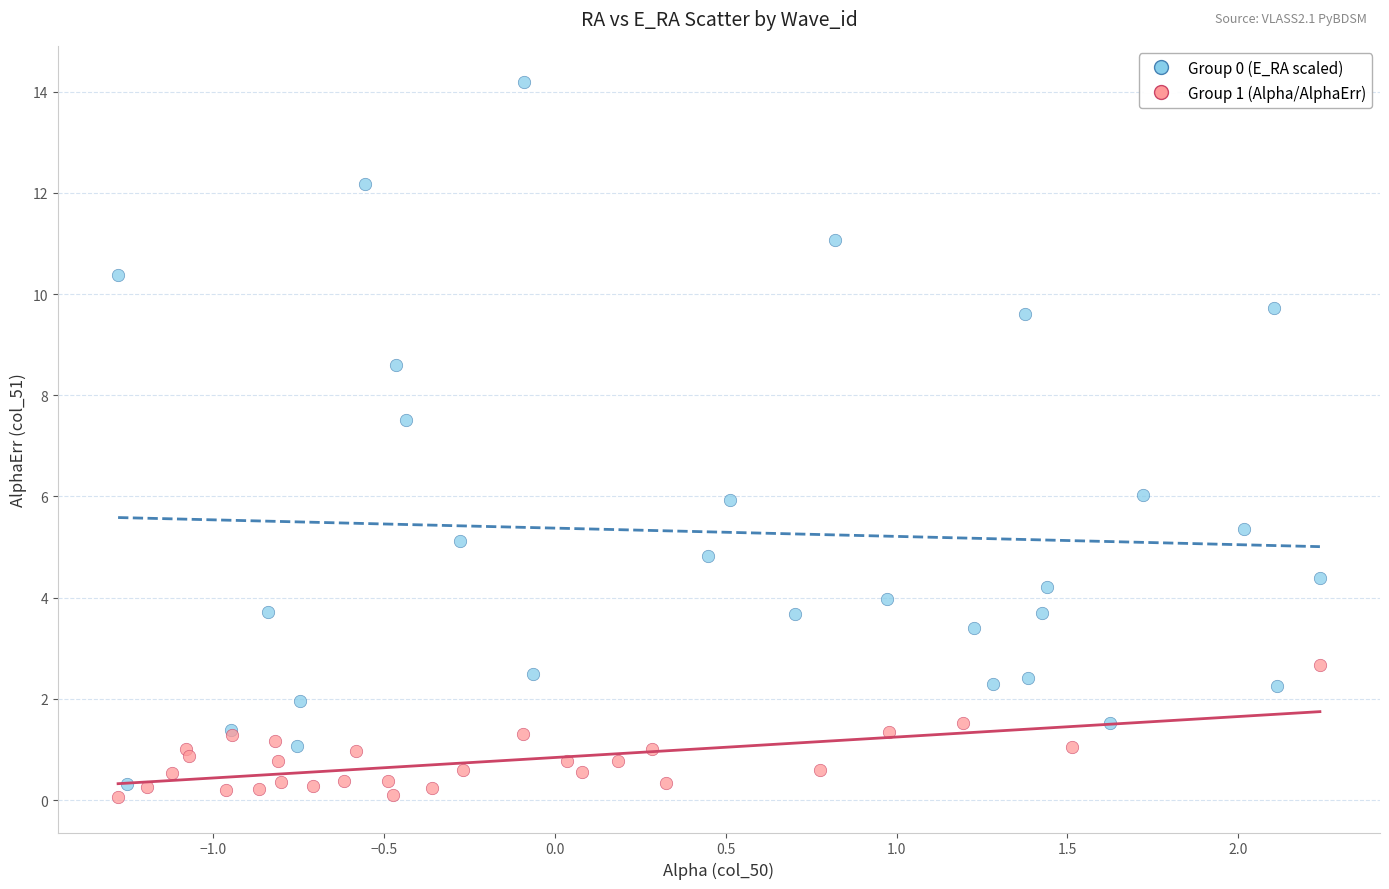

Which series contains the lowest Y value?

Group 1 (Alpha/AlphaErr)